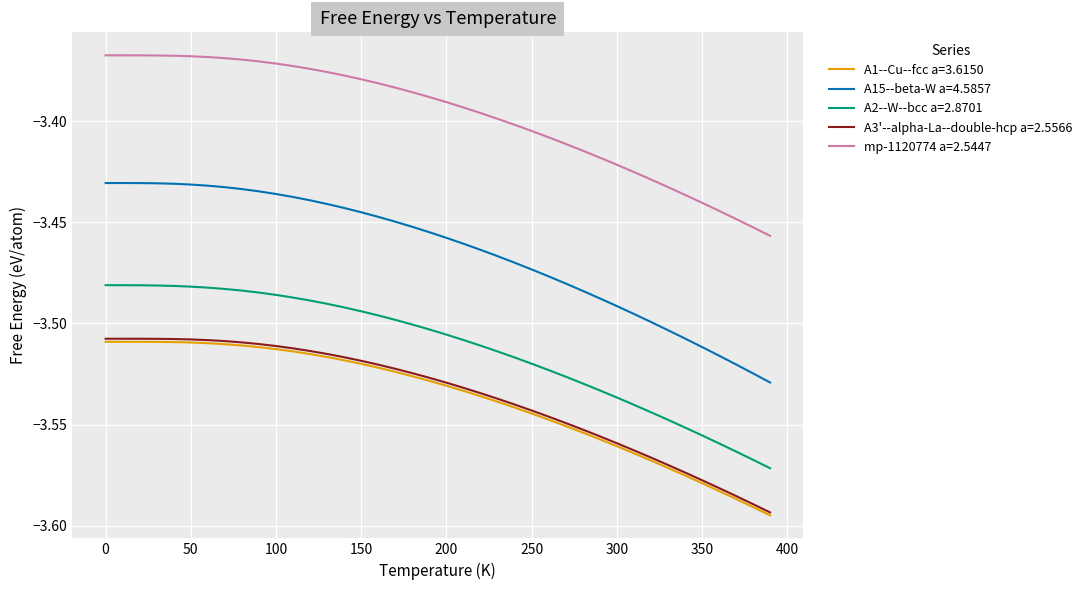

What is the sum of all A1--Cu--fcc a=3.6150 values?

-141.5